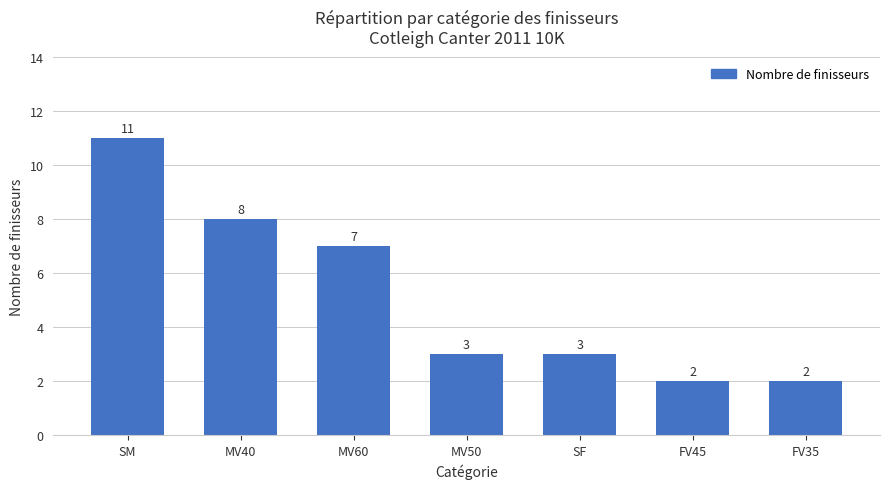

How many values are between 2 and 8?

6